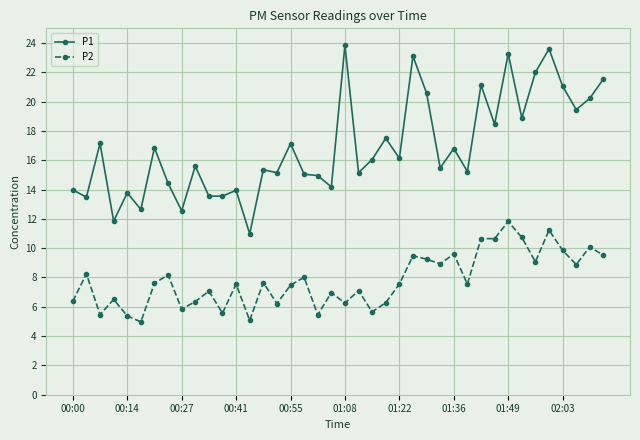

Which series has the widest spread of values?

P1